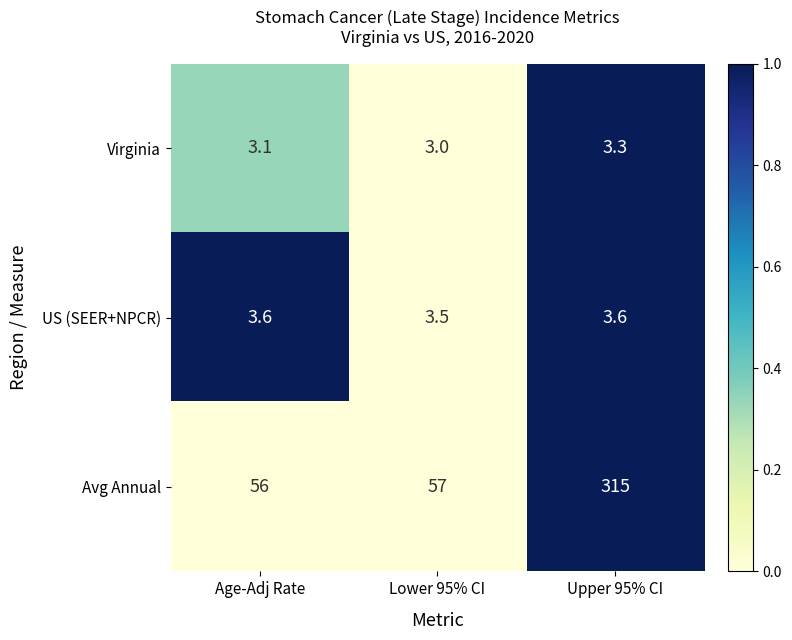

The US (SEER+NPCR) series shows 1.2 at Lower 95% CI. True or false?

False